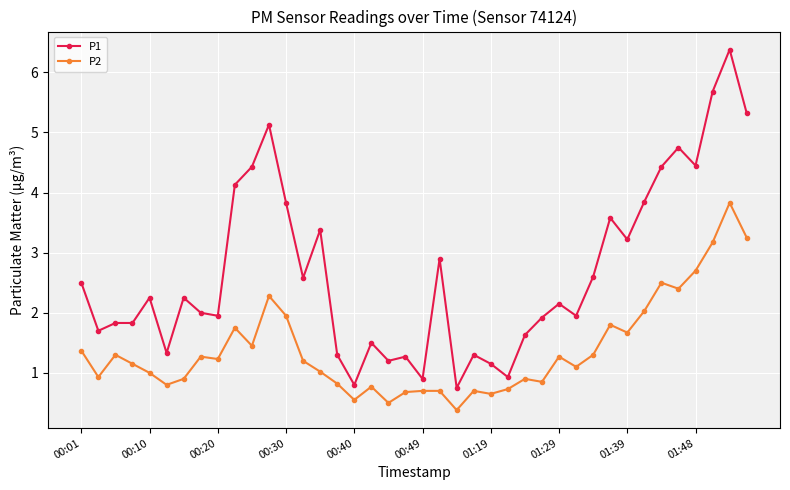

True or false: P1 and P2 intersect in this chart.

False